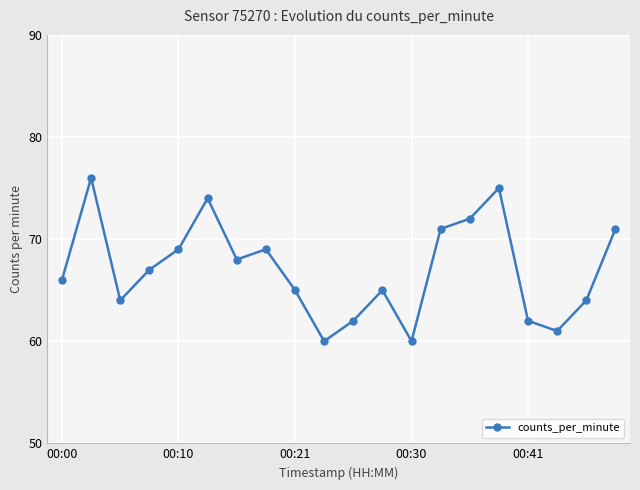

Does the chart have visible grid lines?

Yes